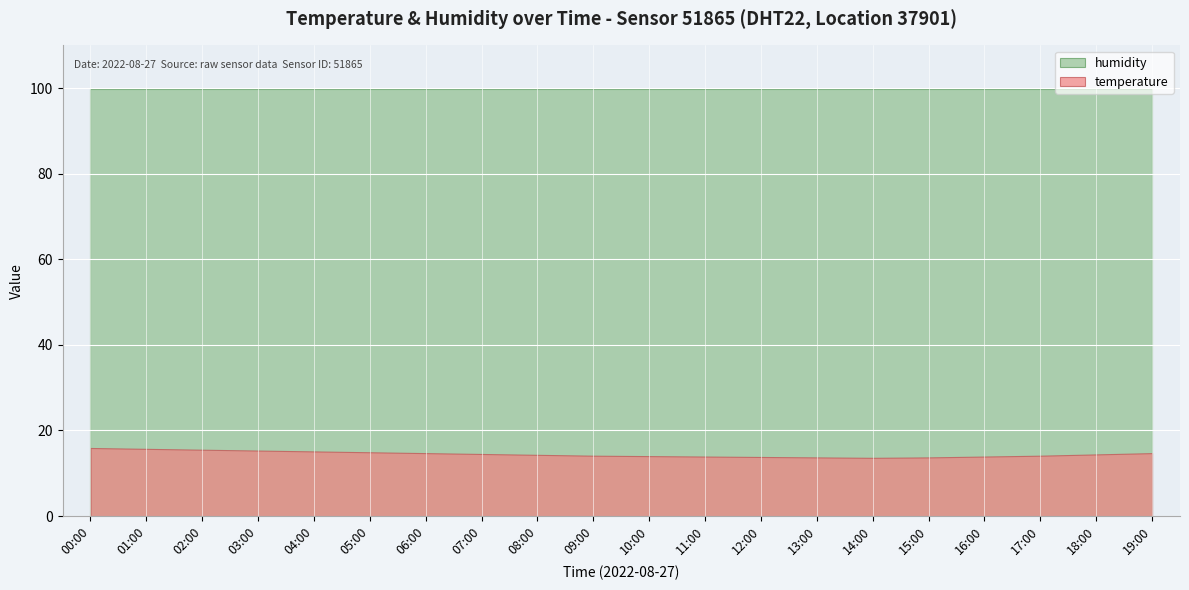

What is the value of the temperature point at the 5th from the left?

15.1